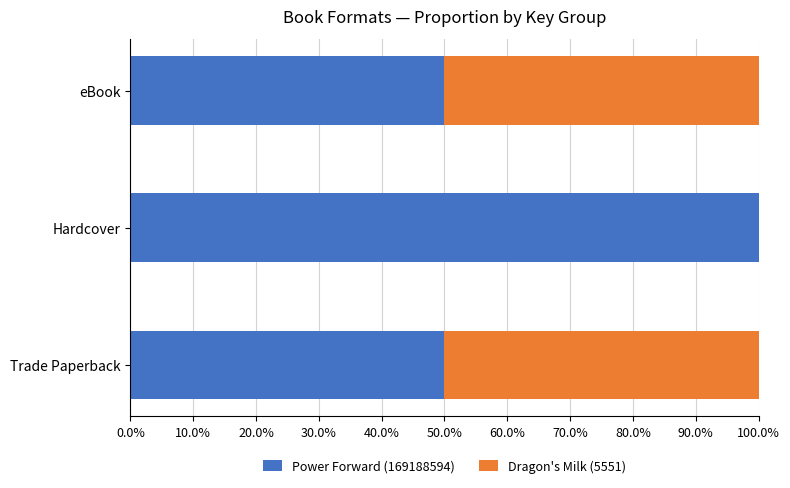

Is it true that Power Forward (169188594) equals 81 at eBook?

False